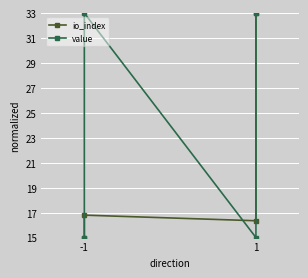

Is it true that value equals 24.9 at 1?

False